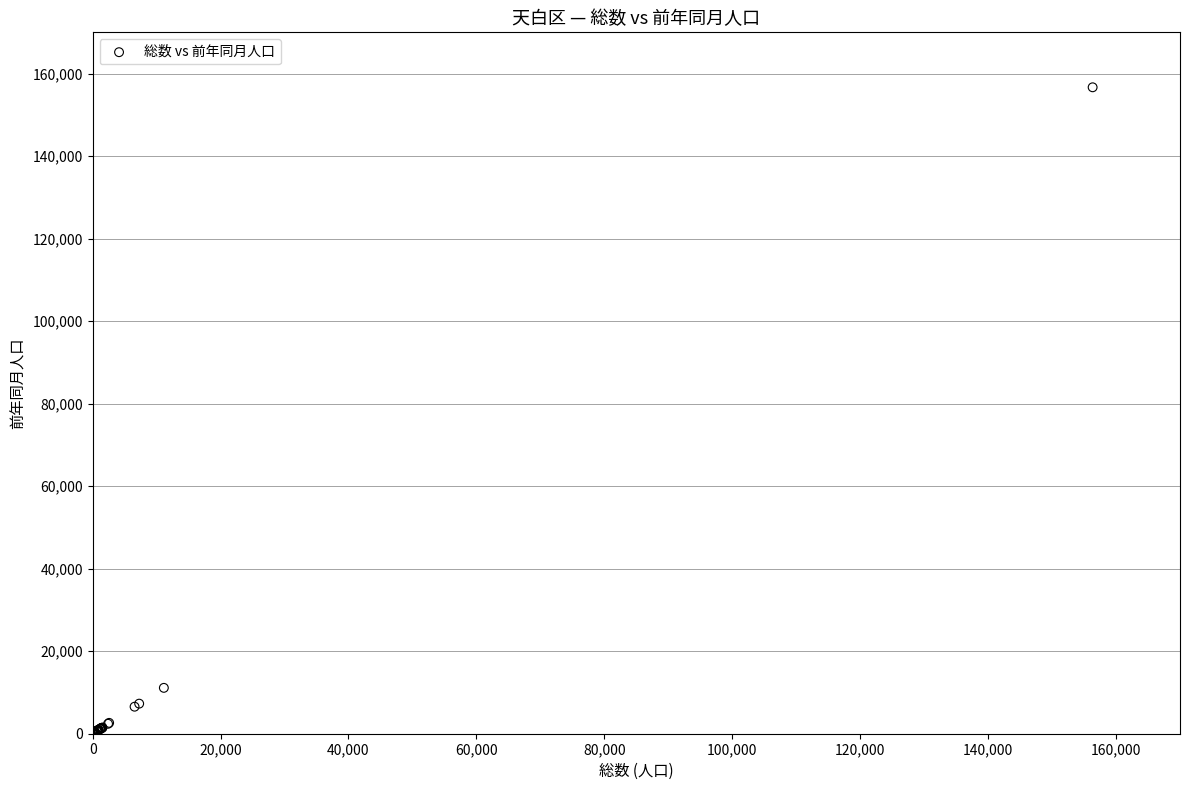

What Y value in the scatter plot is closest to 78341?

11118